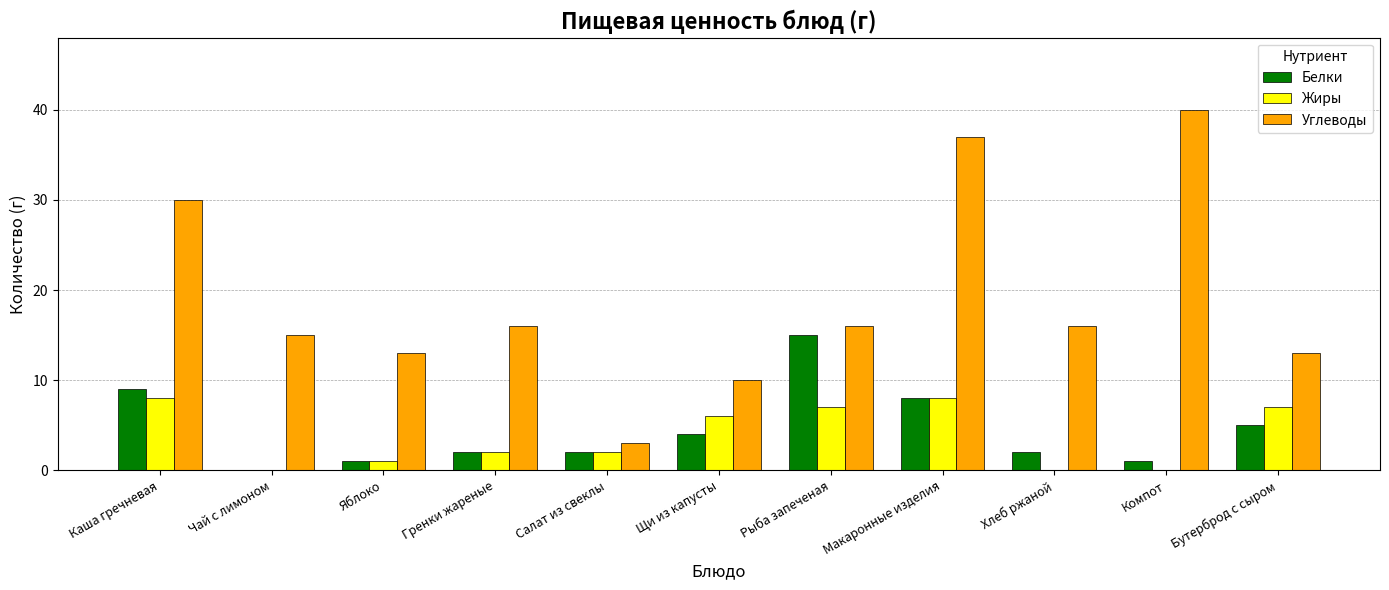

The Белки series shows 15 at Рыба запеченая. True or false?

True